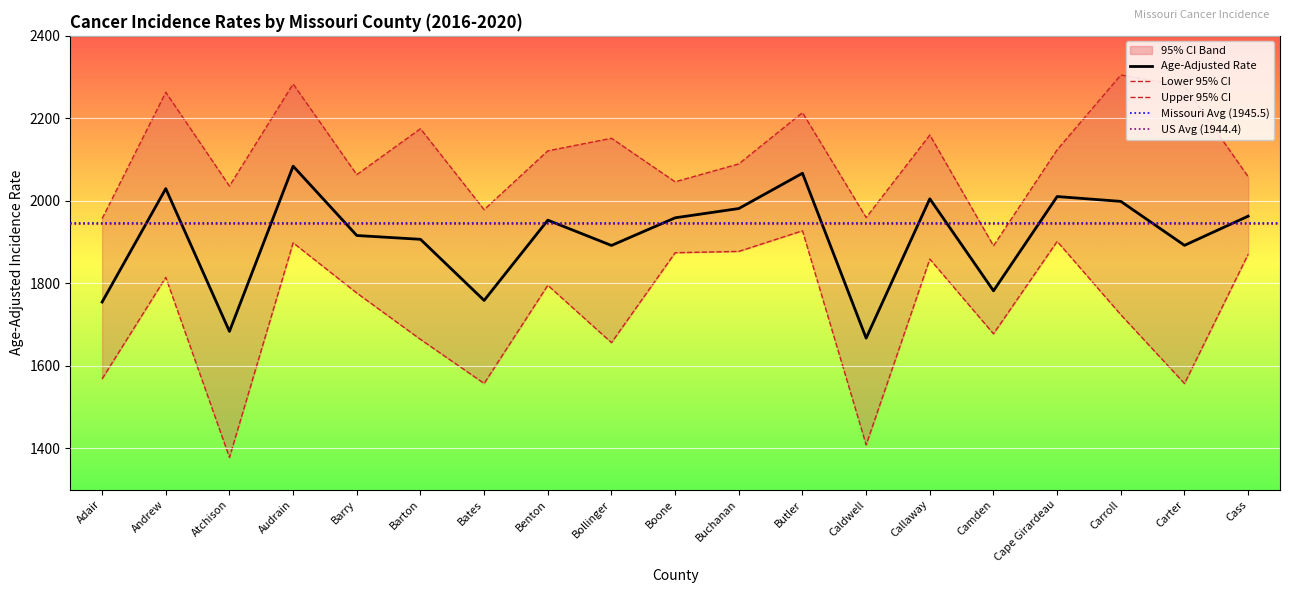

List the series in order of their overall mean, lowest first.

Lower 95% CI, Age-Adjusted Rate, Upper 95% CI